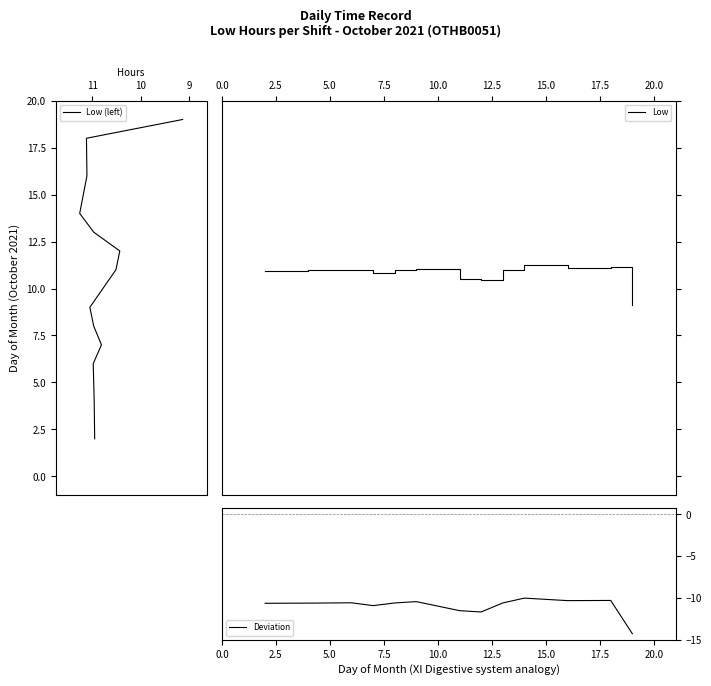

Reading right to left, list all the values displayed in this chart.

Low (left): 19.0	18.0	16.0	14.0	13.0	12.0	11.0	9.0	8.0	7.0	6.0	5.0	4.0	2.0
Low: 9.1	11.1	11.1	11.3	11.0	10.4	10.5	11.1	11.0	10.8	11.0	11.0	11.0	10.9
Deviation: -14.3	-10.3	-10.3	-10.0	-10.6	-11.7	-11.5	-10.5	-10.6	-10.9	-10.6	-10.6	-10.6	-10.7